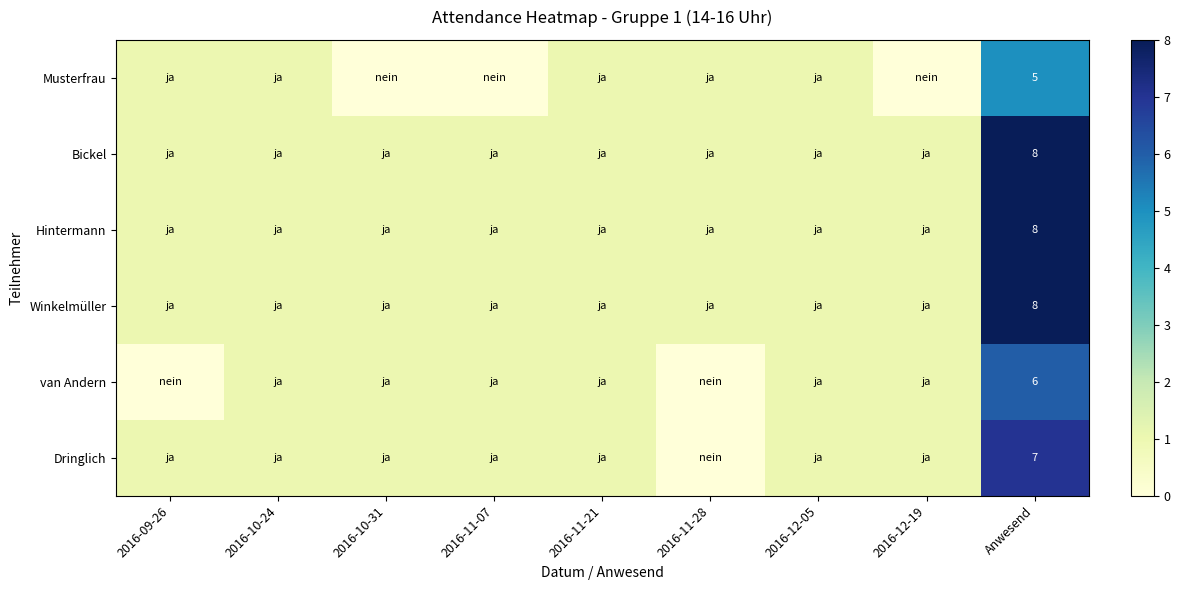

True or false: Musterfrau has a value of 5 at Anwesend.

True